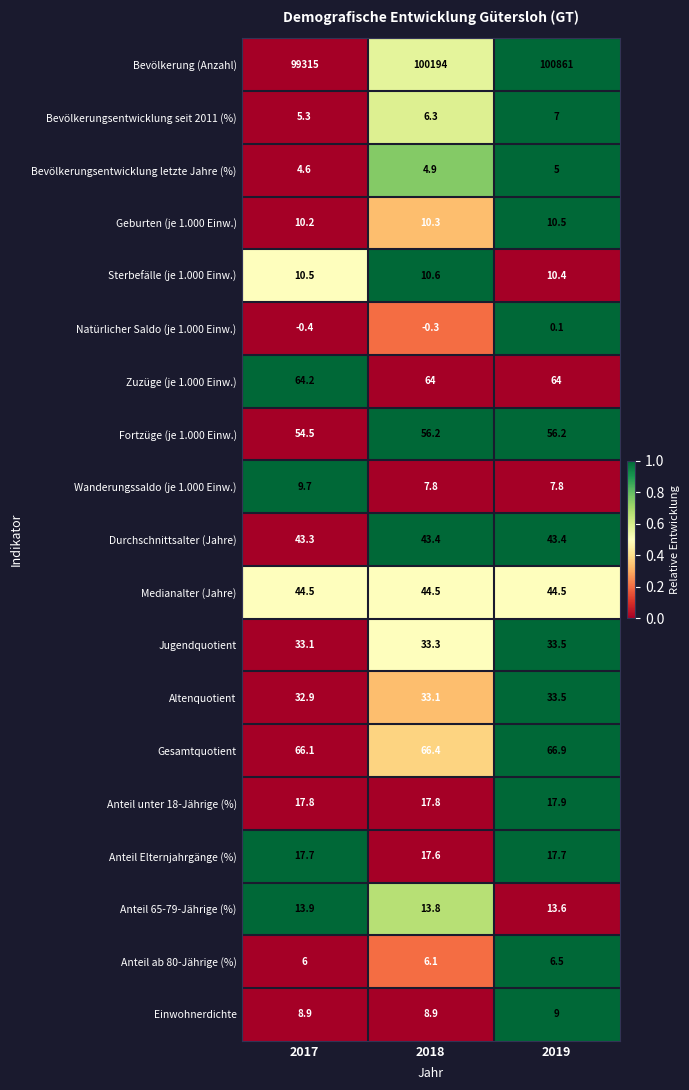

Is the value of Bevölkerungsentwicklung seit 2011 (%) at 2018 greater than the value of Sterbefälle (je 1.000 Einw.) at 2017?

No